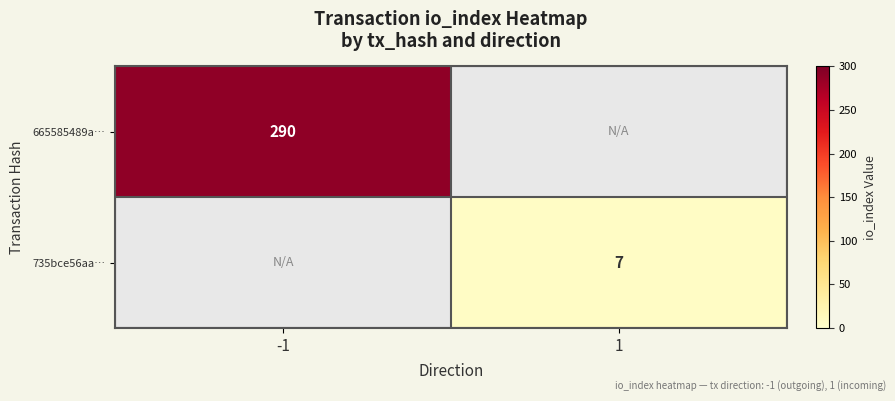

True or false: 665585489a… has a value of 503 at -1.

False